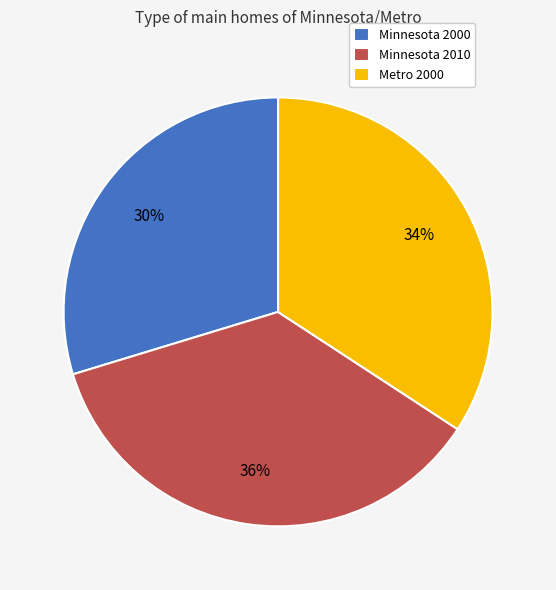

Is it true that Minnesota 2000 is 30% of the pie?

True